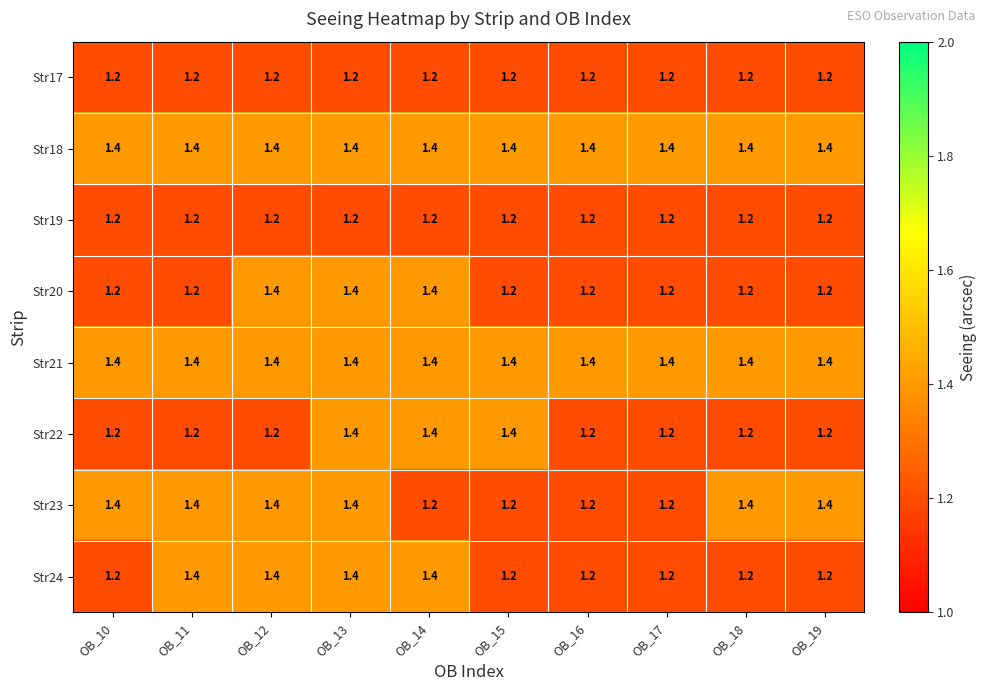

What is the total value across all series at OB_19?

10.2